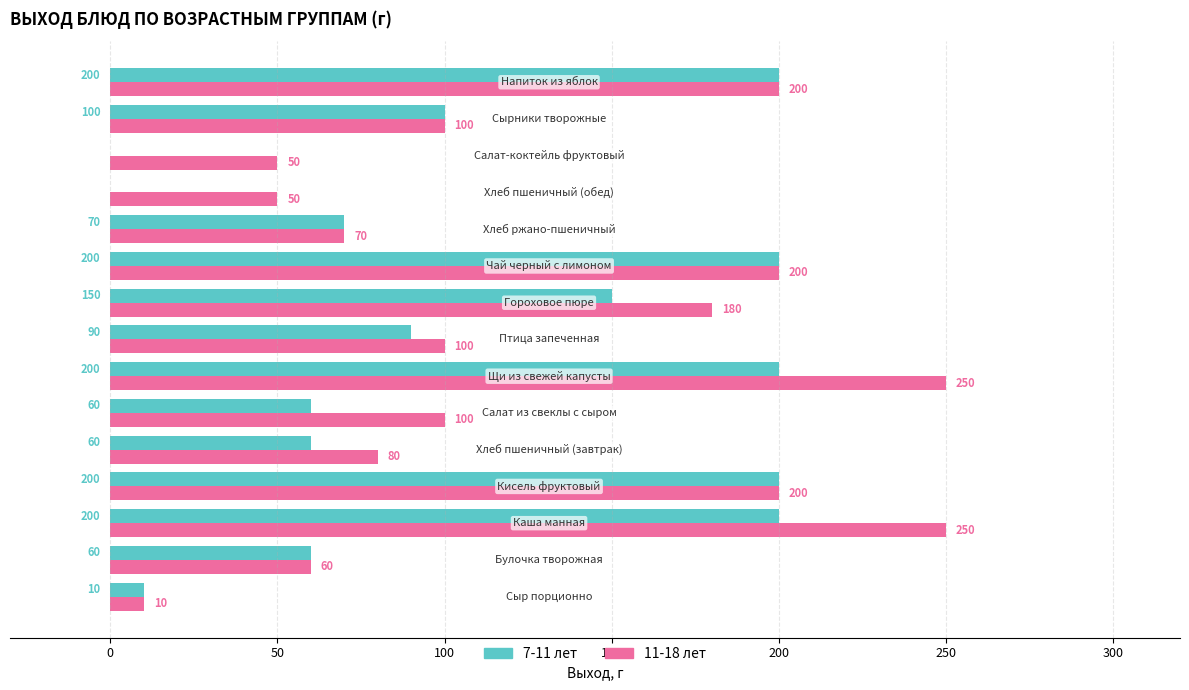

What is the highest value of the 11-18 лет series?

250